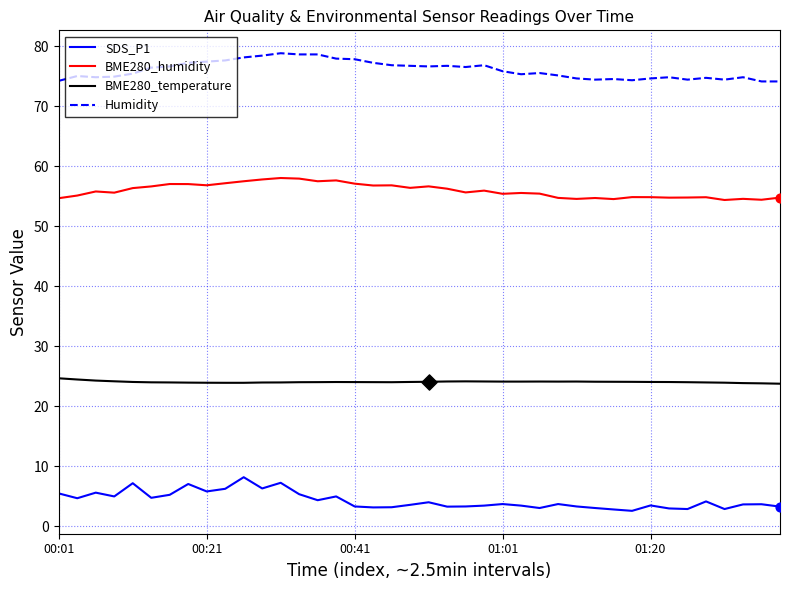

True or false: SDS_P1 and BME280_temperature intersect in this chart.

False